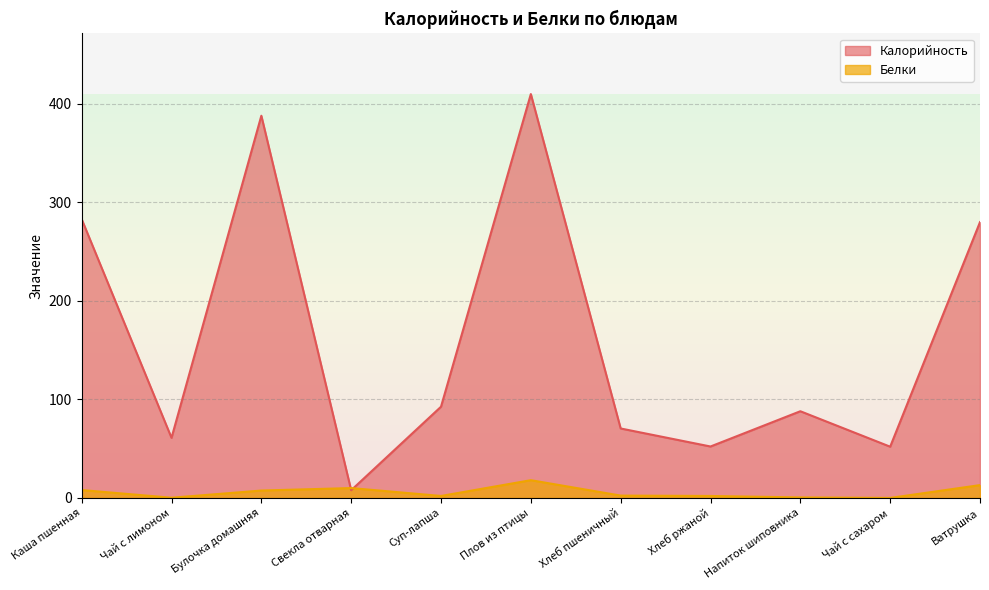

Reading left to right, what are all the values shown in this chart?

Калорийность: 283.0	61.0	388.0	7.8	92.6	410.0	70.5	52.2	88.0	52.0	280.0
Белки: 8.0	0.2	7.5	10.0	2.0	18.0	2.4	2.0	0.5	0.0	13.0